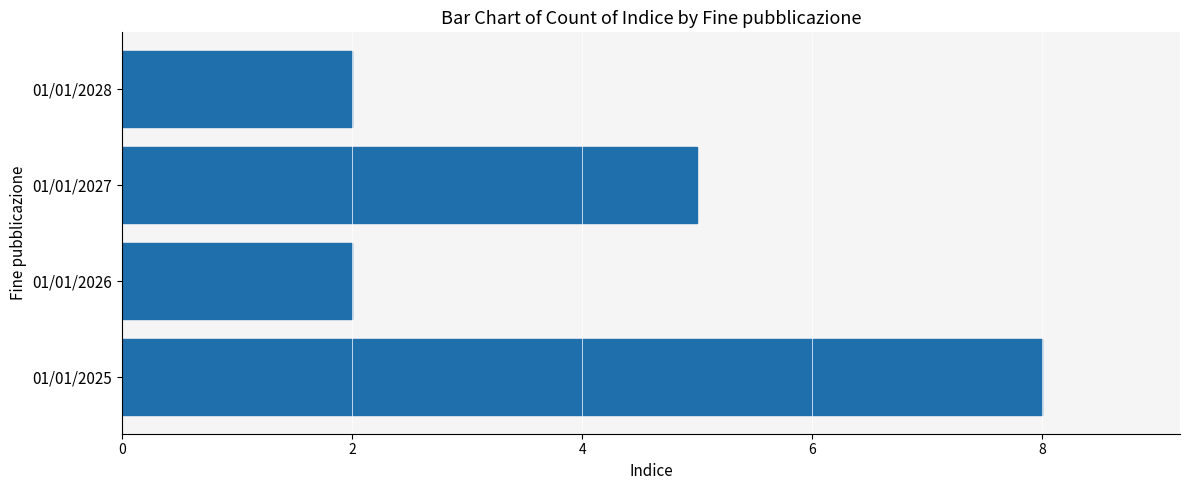

What is the maximum value shown in the chart?

8